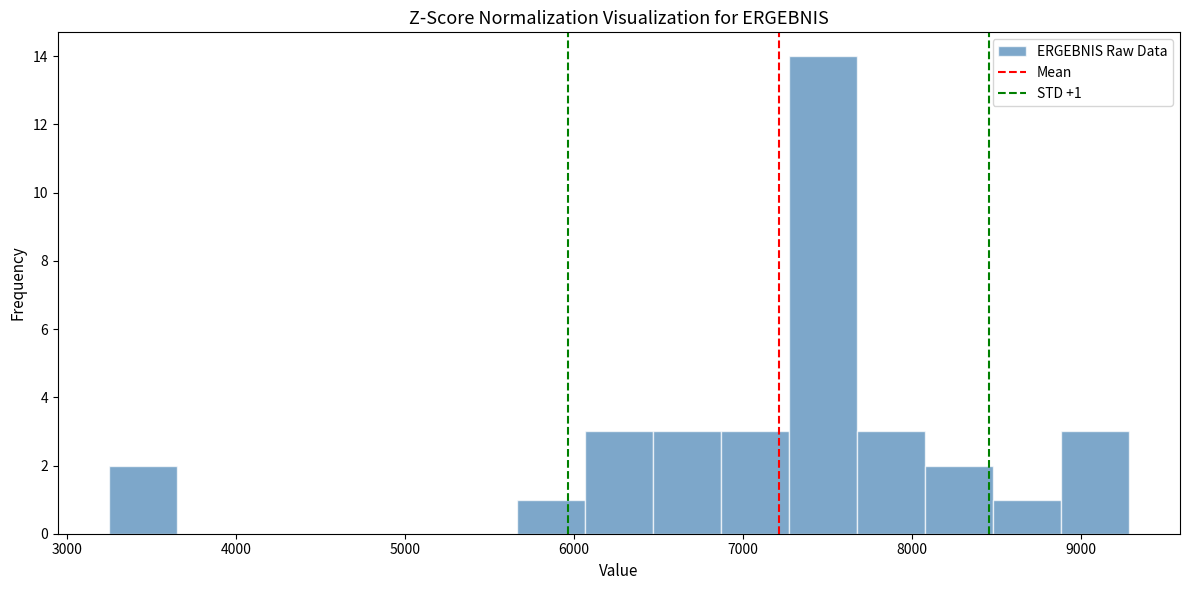

Which range on the x-axis has the tallest bar?

7300 to 7700